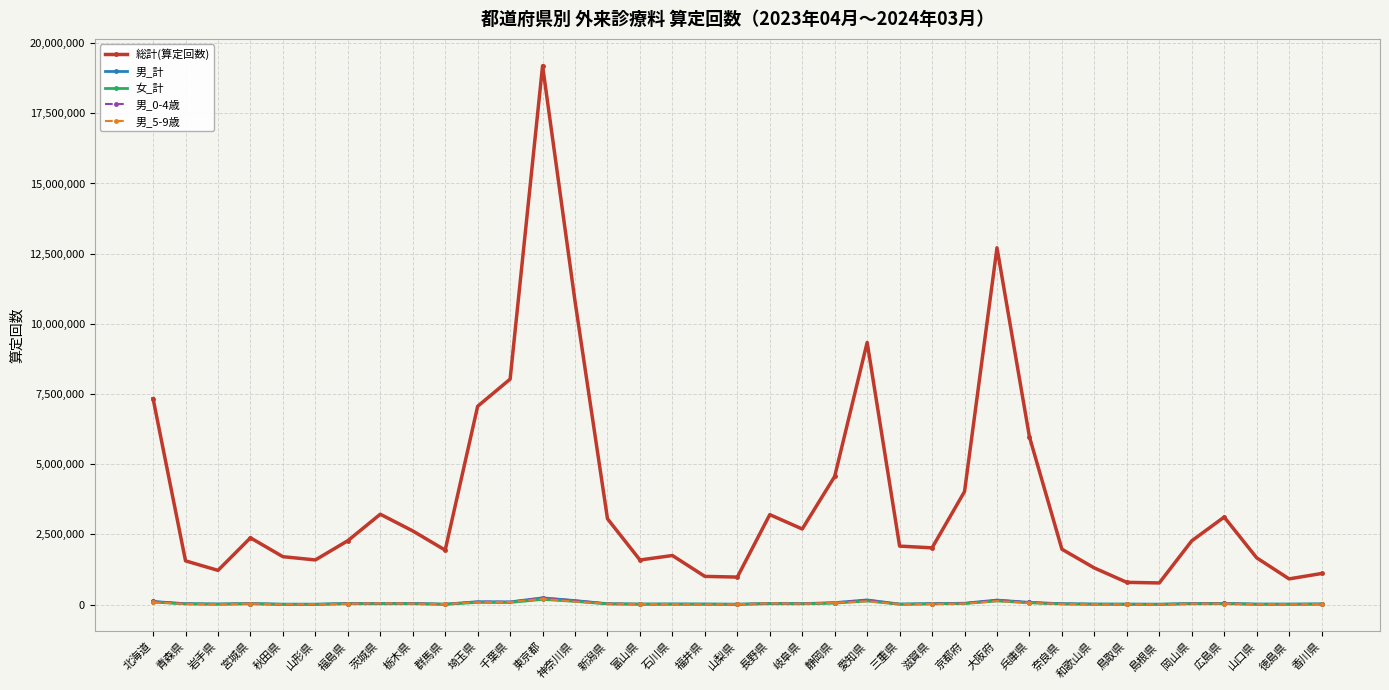

Which has a higher value, 秋田県 or 栃木県?

栃木県